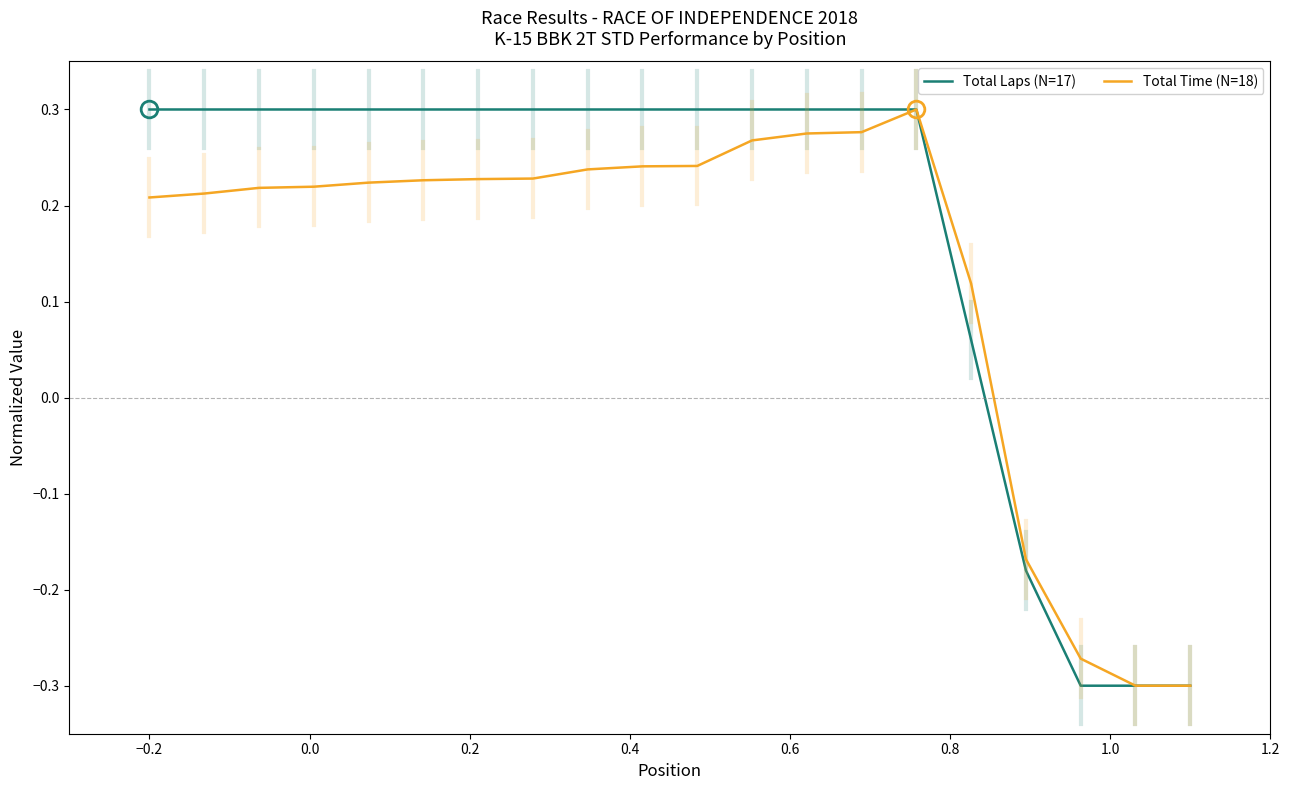

What is the difference between the second highest and second lowest values in the Total Laps (N=17) series?

0.6